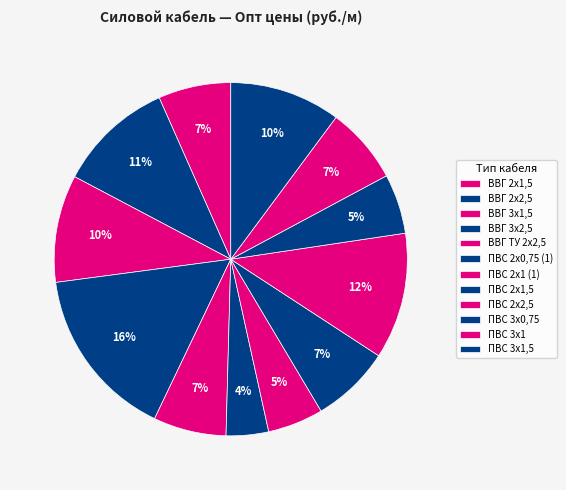

Count the number of slices in the pie.

12